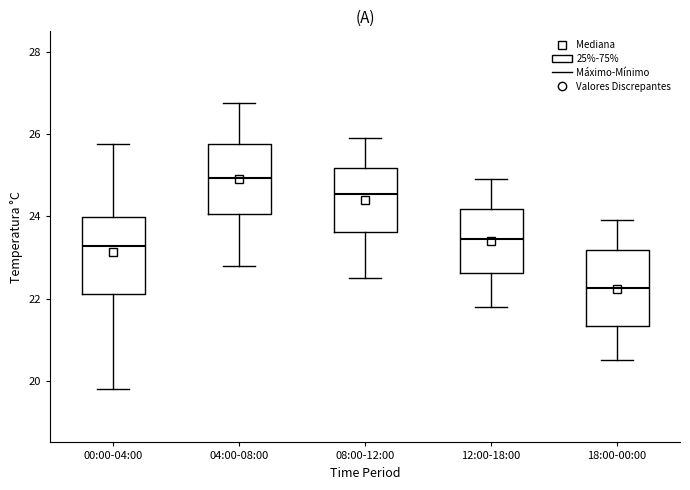

Where is the lower edge of the box for 00:00-04:00 on the y-axis? The values are not printed on the chart, so give them approximately, as read against the axis.

22.2